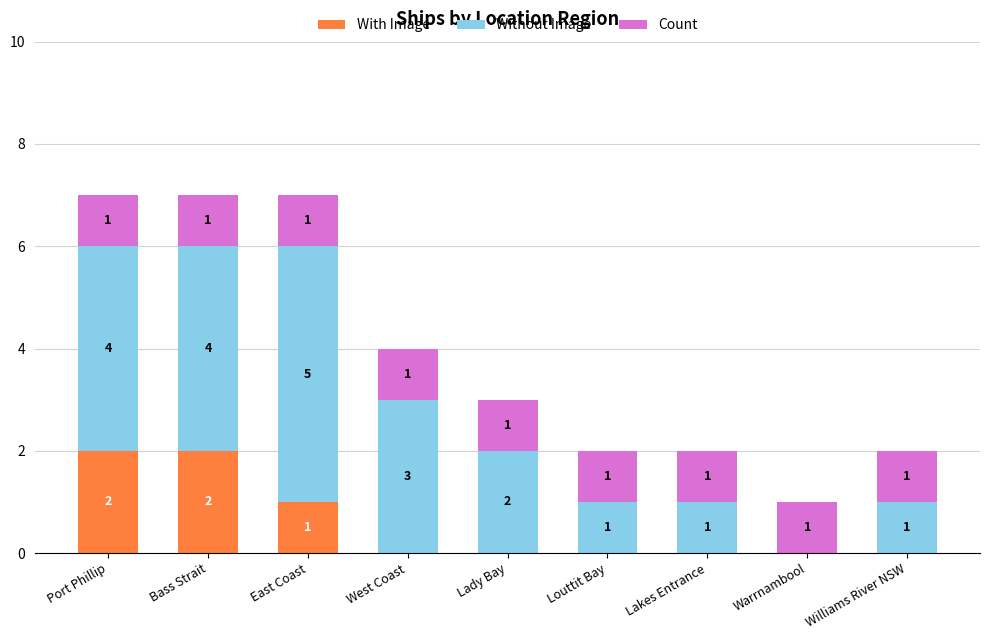

How many With Image values are between 0 and 1?

7